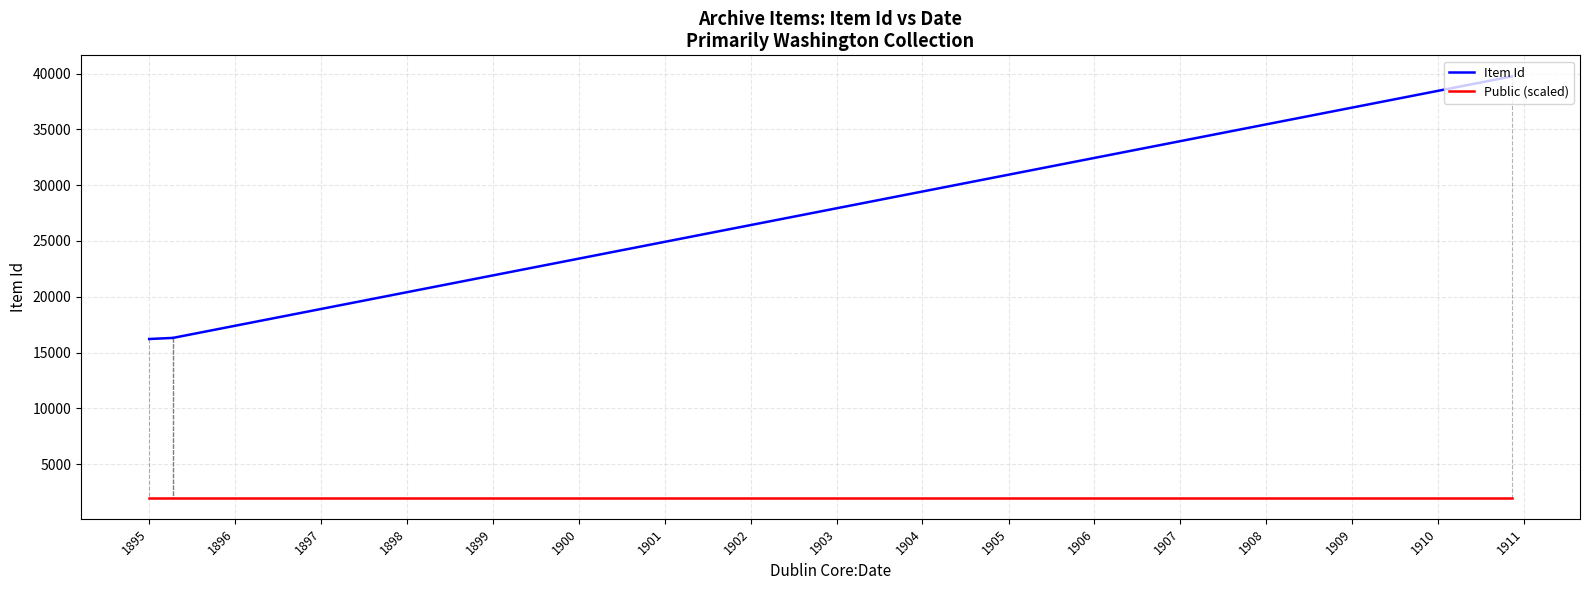

Does the chart display data point markers on the line(s)?

No